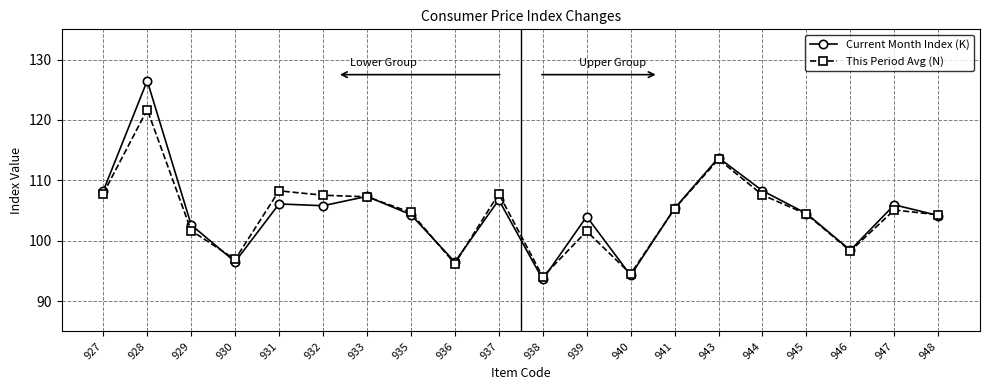

At which category does Current Month Index (K) reach its first local peak?

928